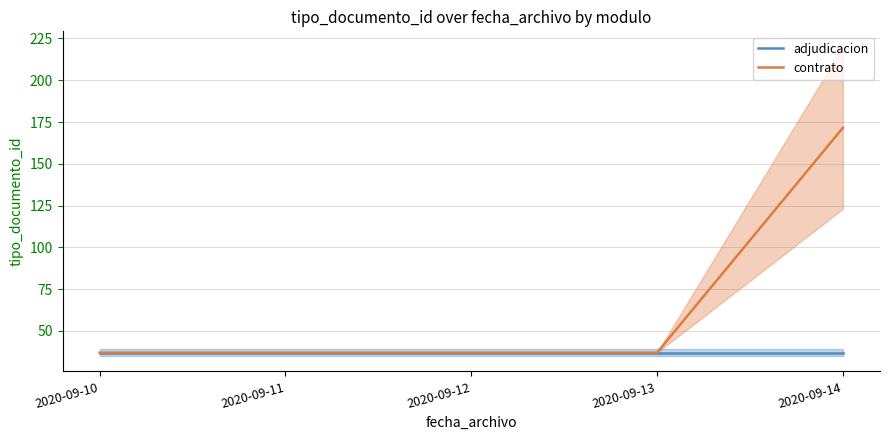

The value of adjudicacion at 2020-09-13 is 37.0. True or false?

True